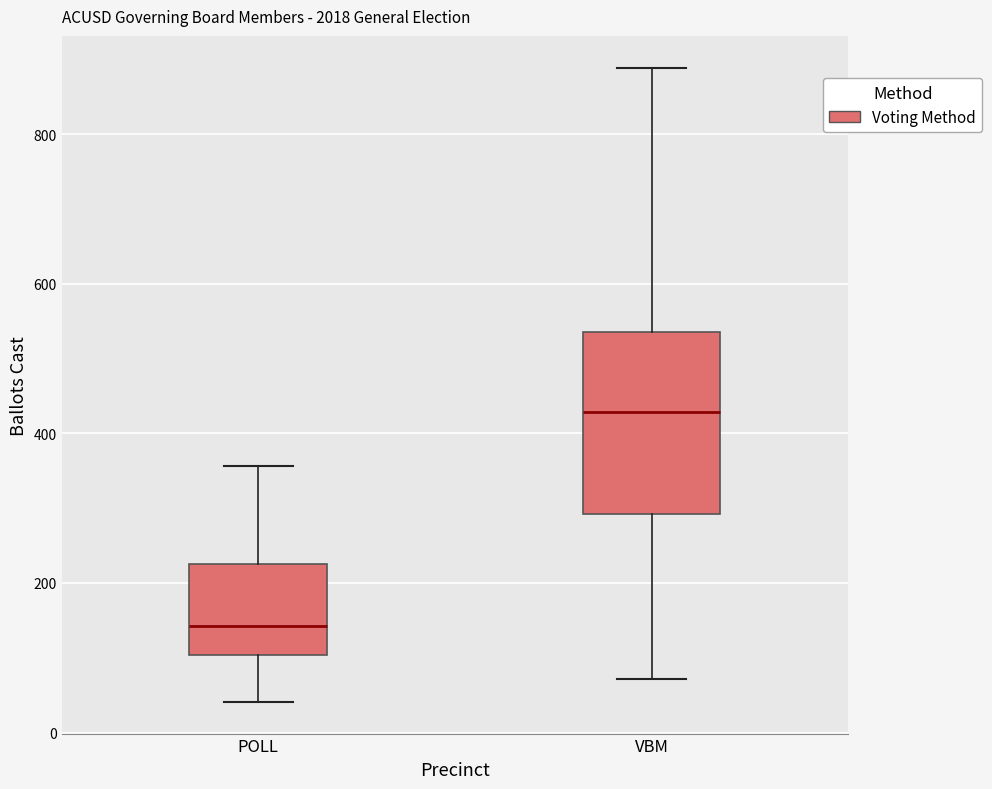

Reading left to right, transcribe this box plot: for each box, give where its median line is, the range the box spans, and where its two whiskers end, as read against the y-axis. The values are not printed on the chart, so give them approximately, as read against the axis.

POLL: median 140, box 100 to 220, whiskers 40 to 360
VBM: median 420, box 300 to 540, whiskers 80 to 880